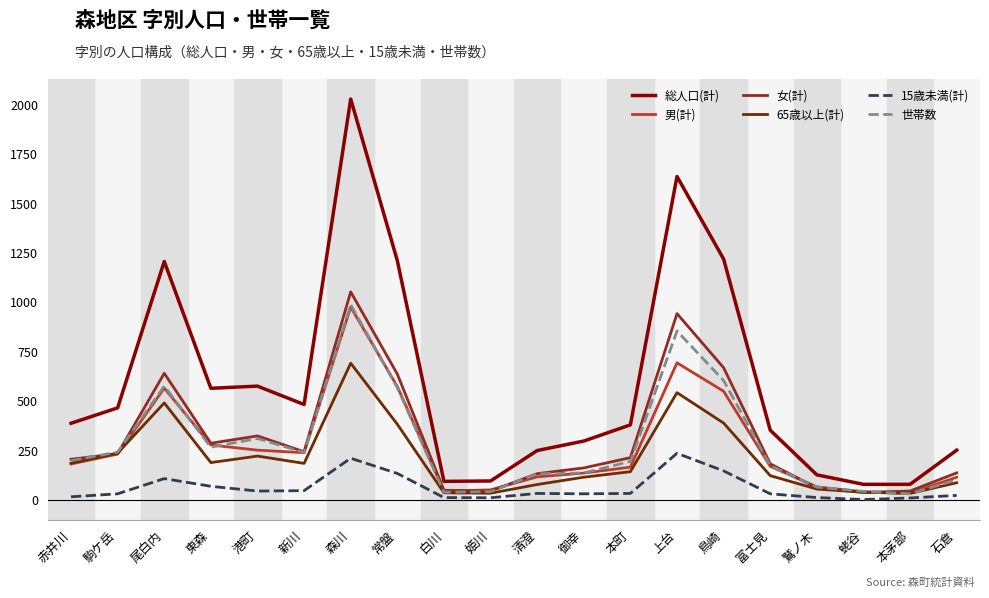

What is the greatest value displayed?

2029